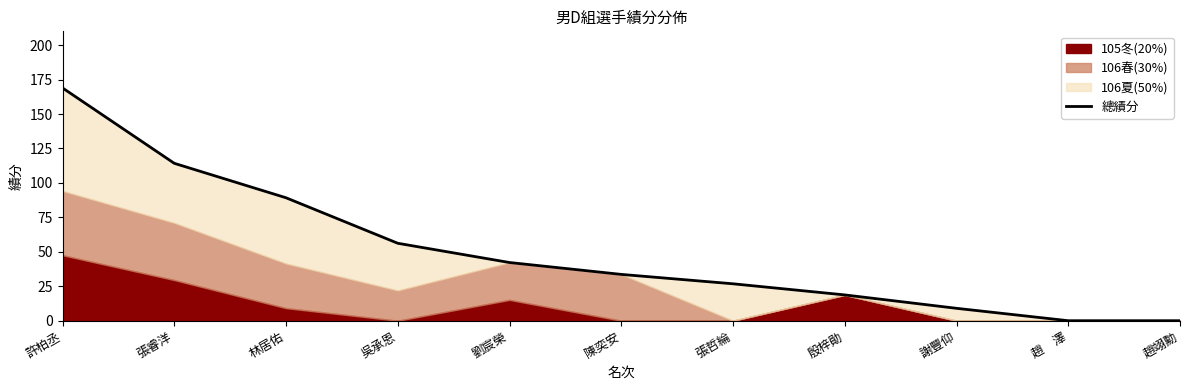

True or false: the data shows 33.6 at 陳奕安.

True